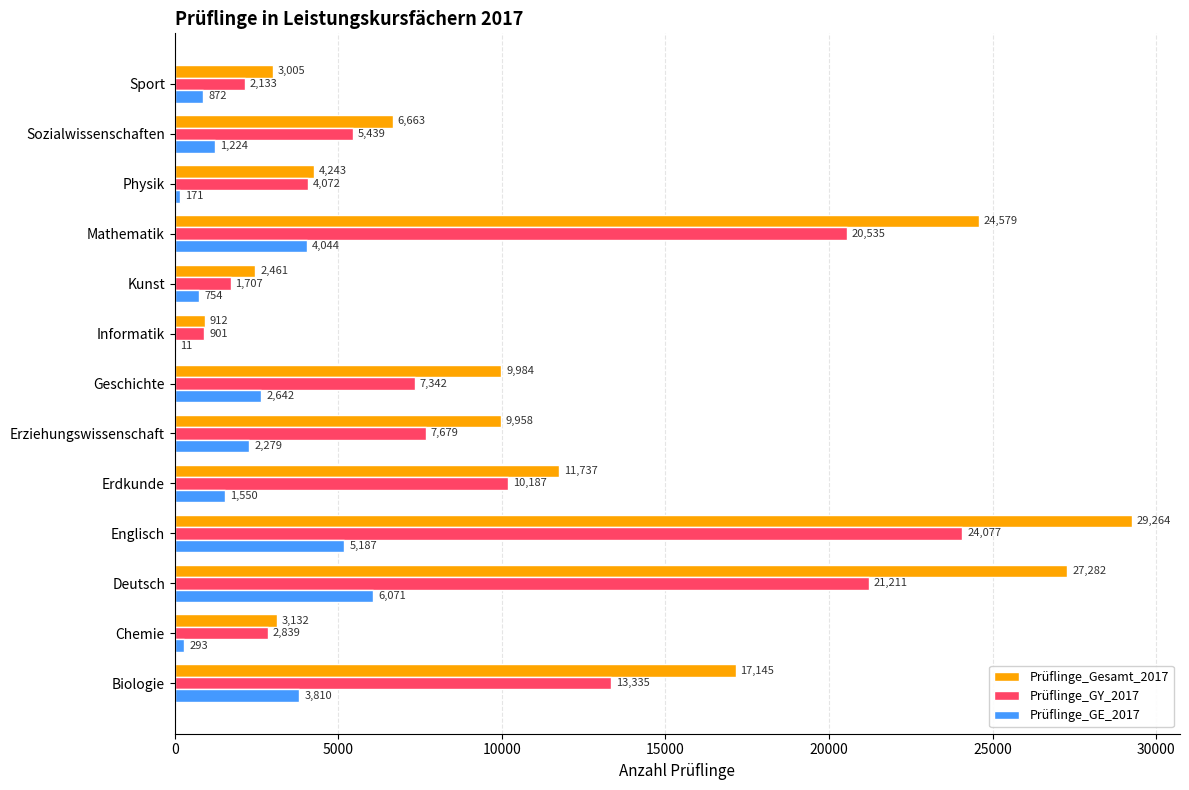

Where is Prüflinge_Gesamt_2017 nearest to the value 15088?

Biologie